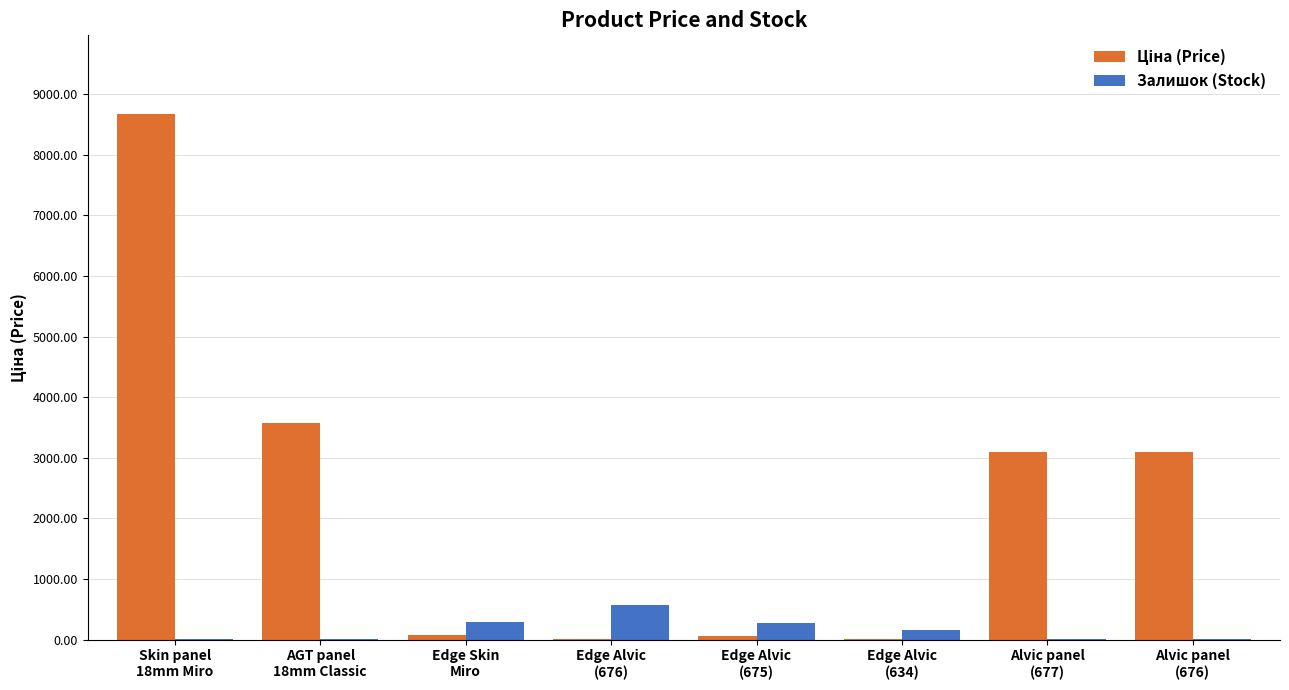

What is the highest value of the Залишок (Stock) series?

570.0